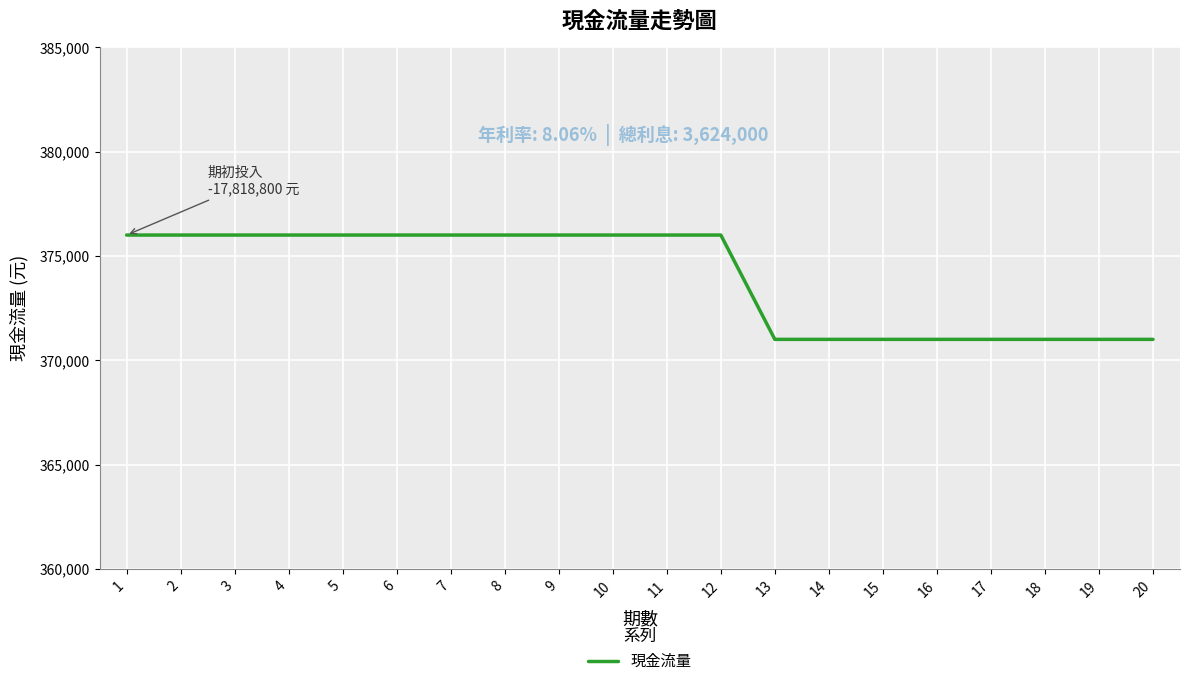

What is the ratio of the value at 4 to the value at 9?

1.0